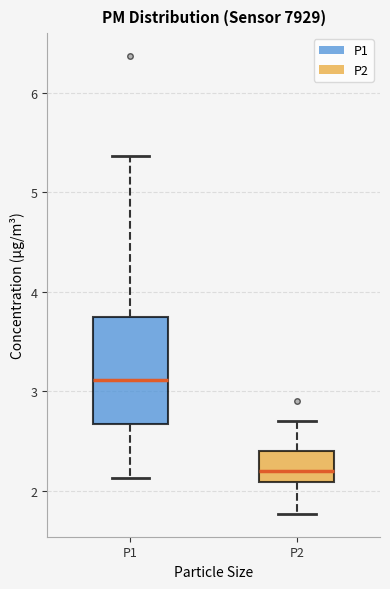

Where does the upper whisker of the box for P1 end on the y-axis? The values are not printed on the chart, so give them approximately, as read against the axis.

5.4